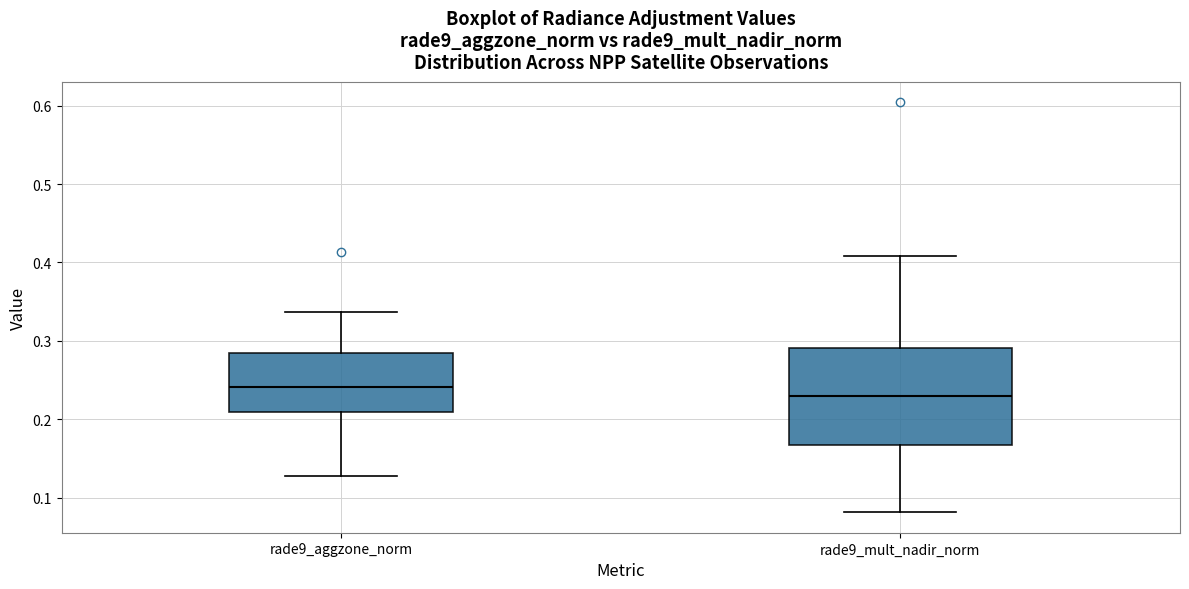

Which box's median line is the highest?

rade9_aggzone_norm